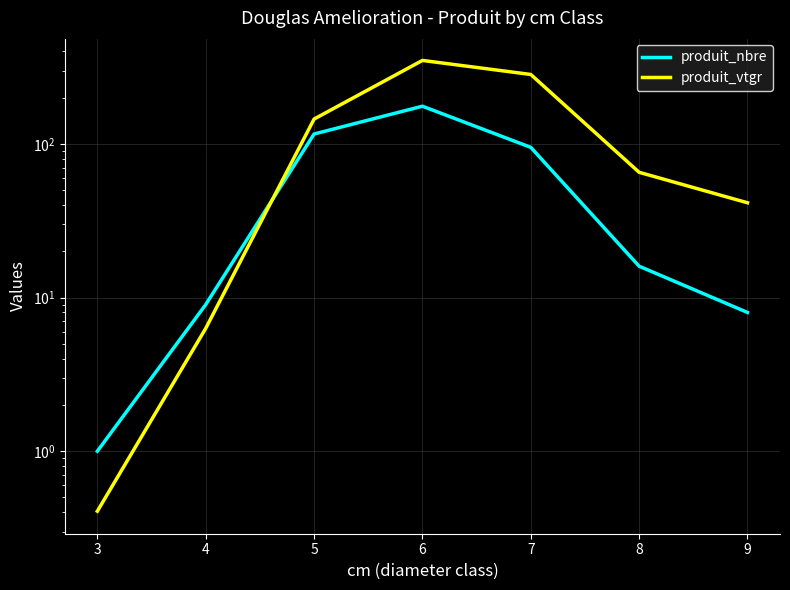

Which series has the largest total across all categories?

produit_vtgr